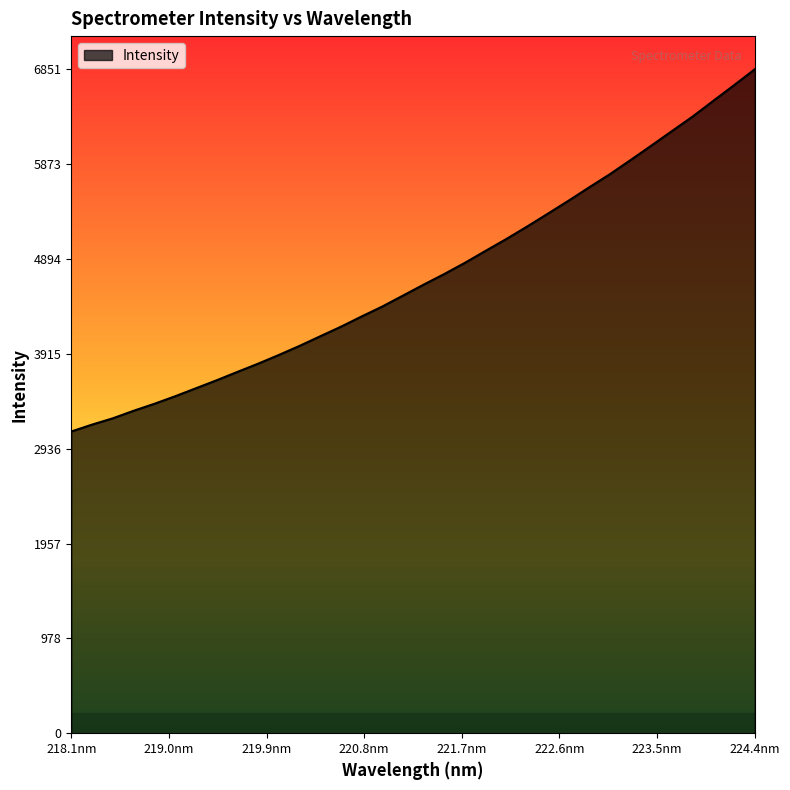

Reading right to left, list all the values displayed in this chart.

6851.9	6688.0	6527.2	6364.8	6214.9	6064.4	5915.8	5769.7	5634.2	5495.8	5361.9	5229.5	5101.3	4979.2	4855.5	4739.4	4629.5	4516.1	4403.1	4300.4	4194.5	4095.7	3996.4	3902.6	3812.8	3727.8	3641.6	3559.1	3476.8	3399.2	3327.2	3249.8	3184.8	3113.7